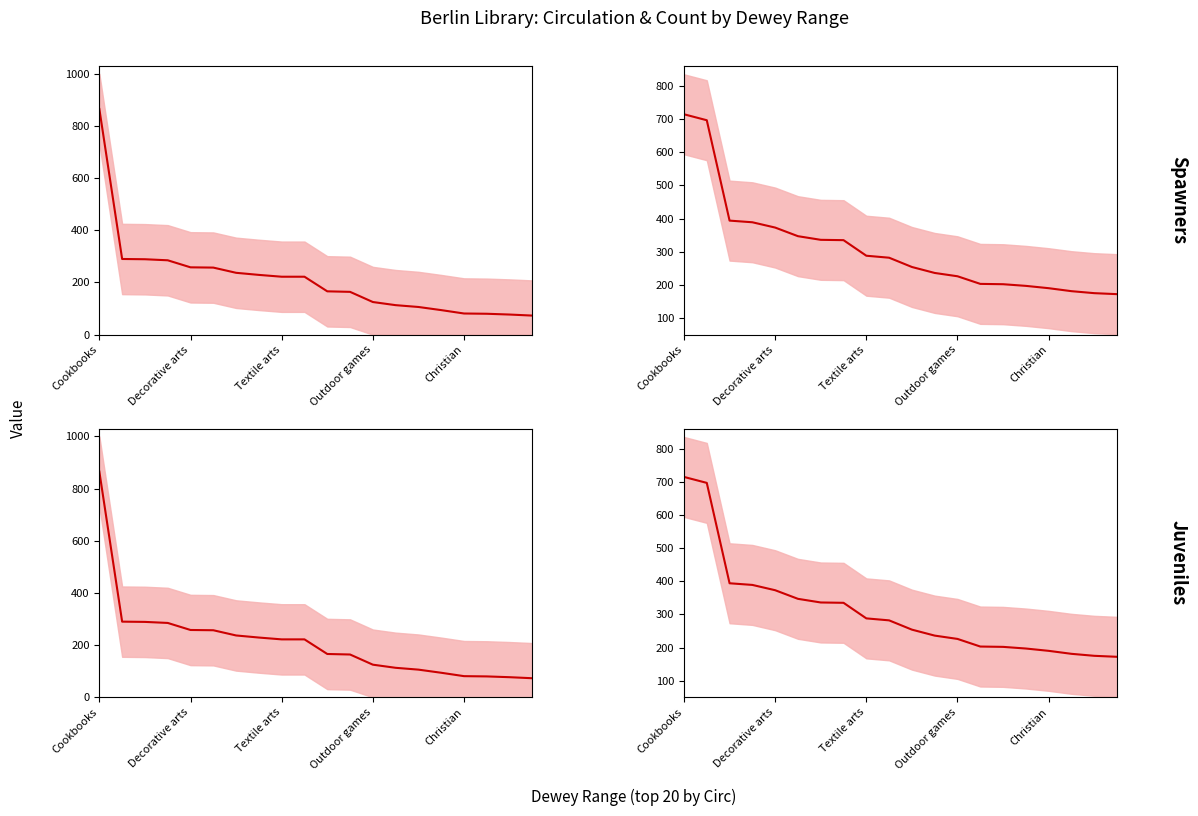

Which series has the widest spread of values?

Berlin Circ mean